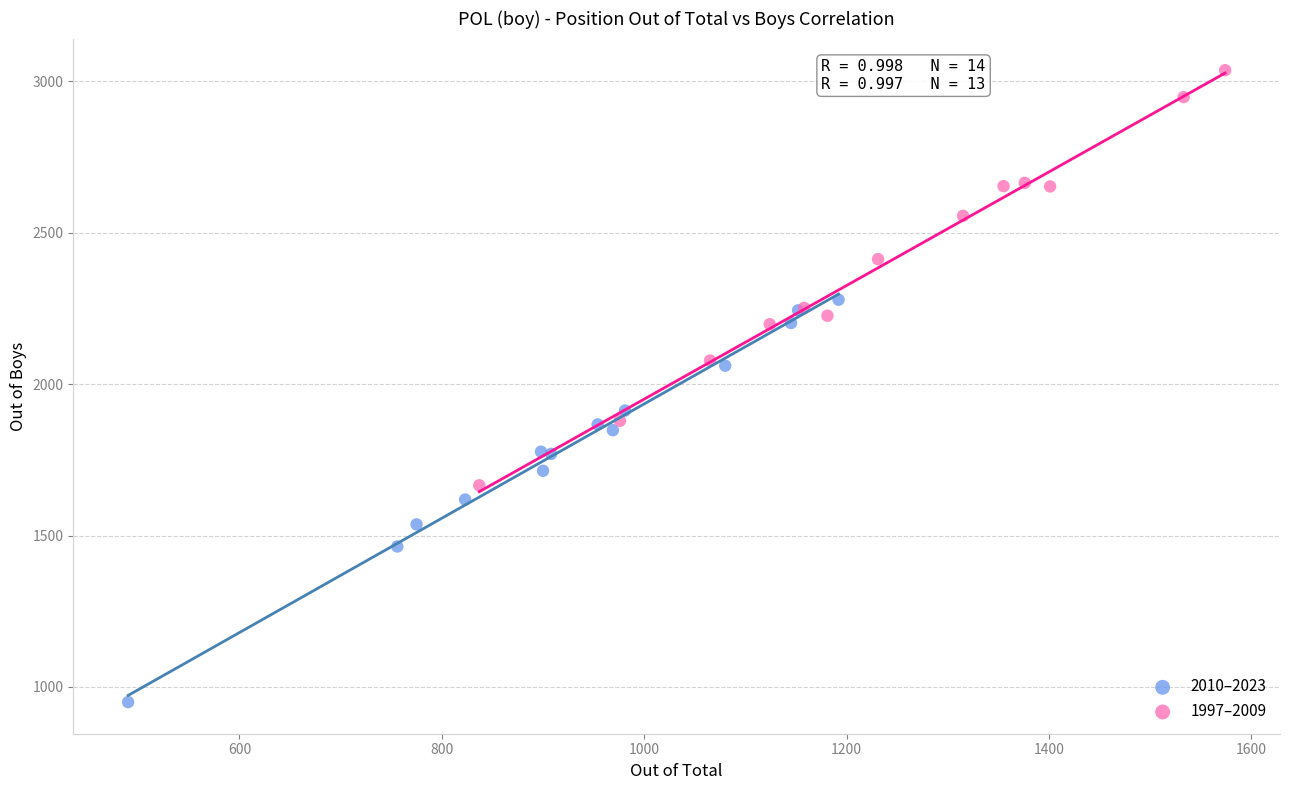

Which series contains the highest Y value?

1997–2009